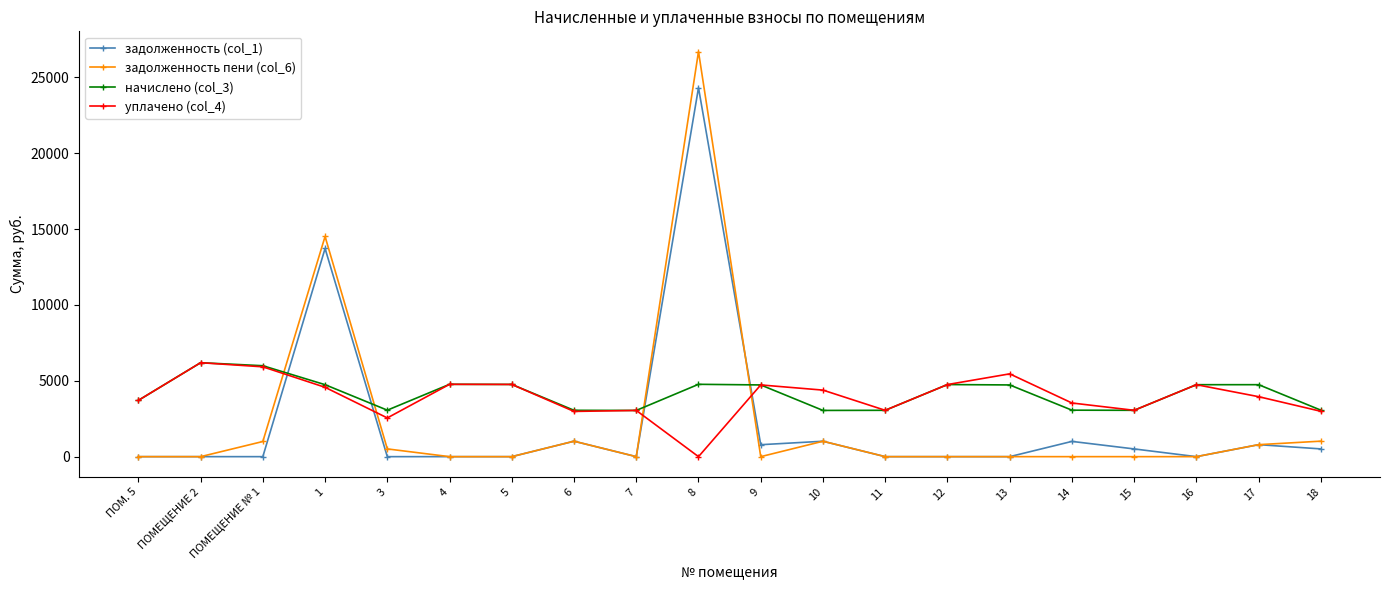

How many lines are shown in the chart?

4